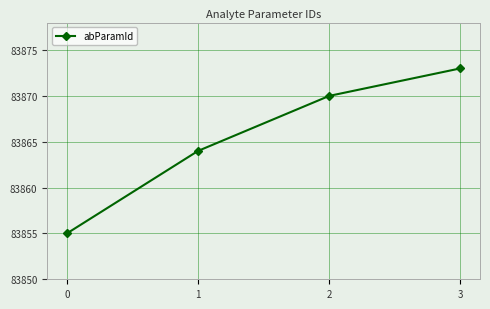

What is the difference between the second highest and second lowest values?

6